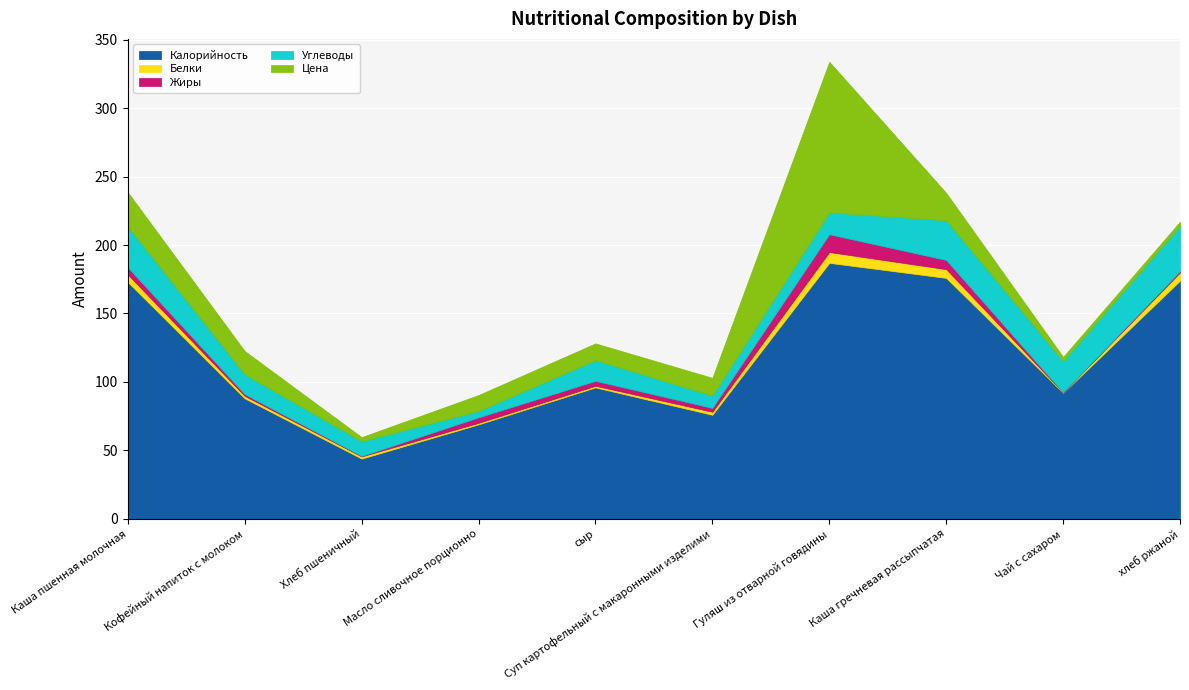

Which series changed the most between Хлеб пшеничный and Суп картофельный с макаронными изделими?

Калорийность